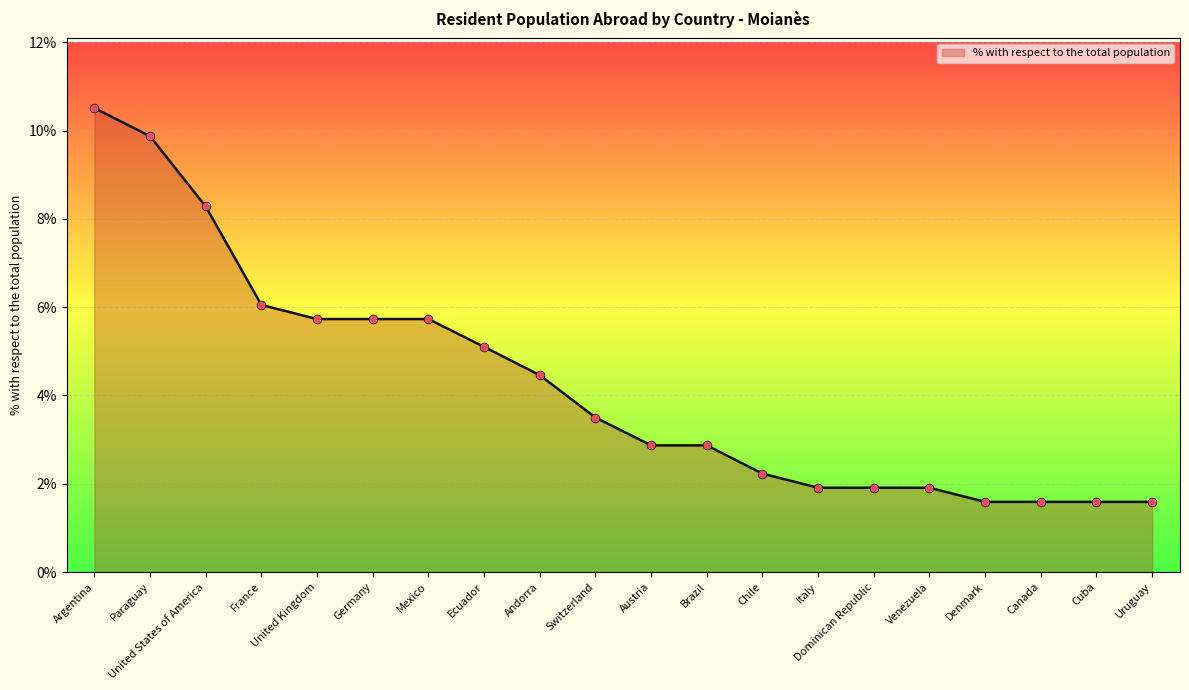

What is the change in value from Paraguay to Ecuador?

-4.8